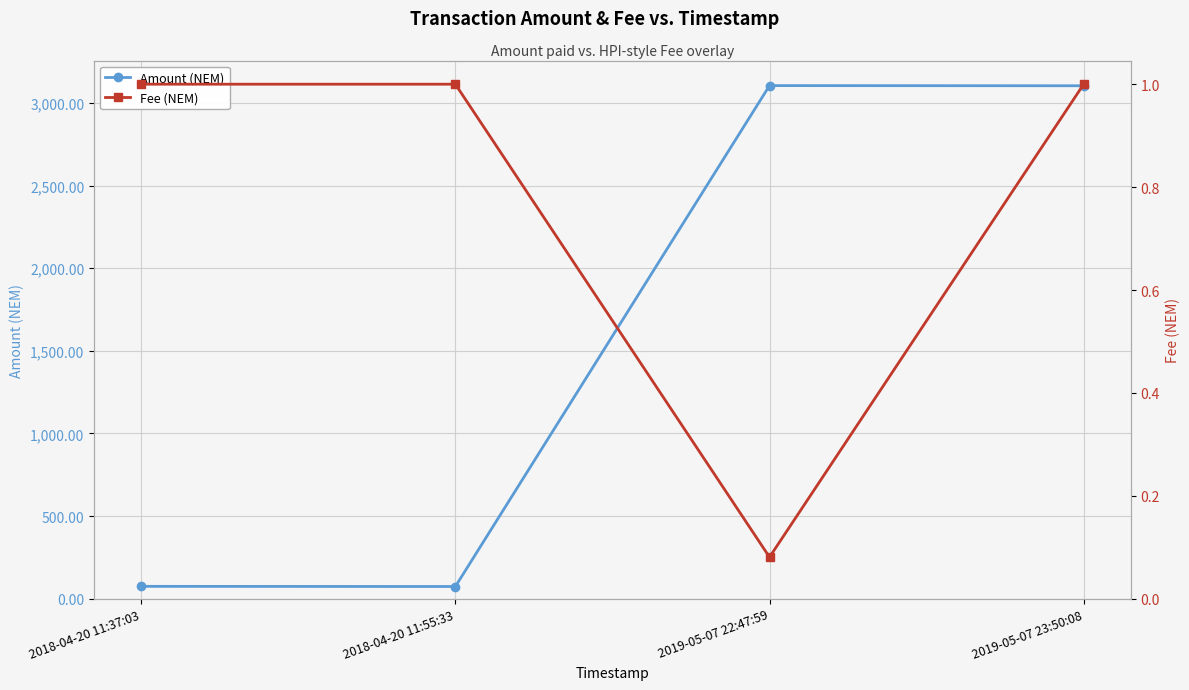

What is the average value of the Amount (NEM) series?

1590